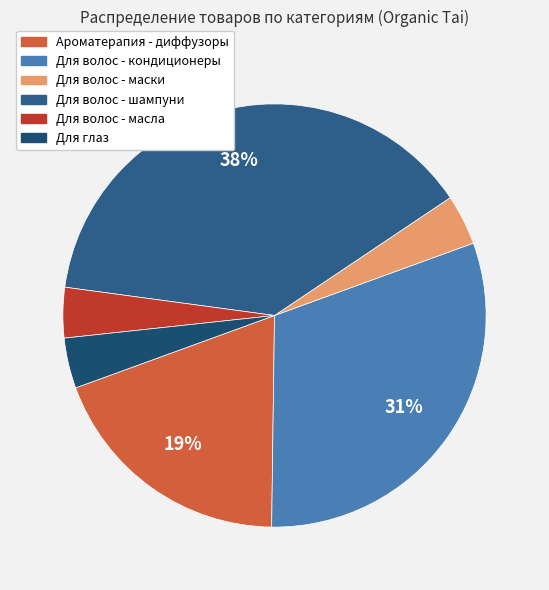

Count the number of slices in the pie.

6